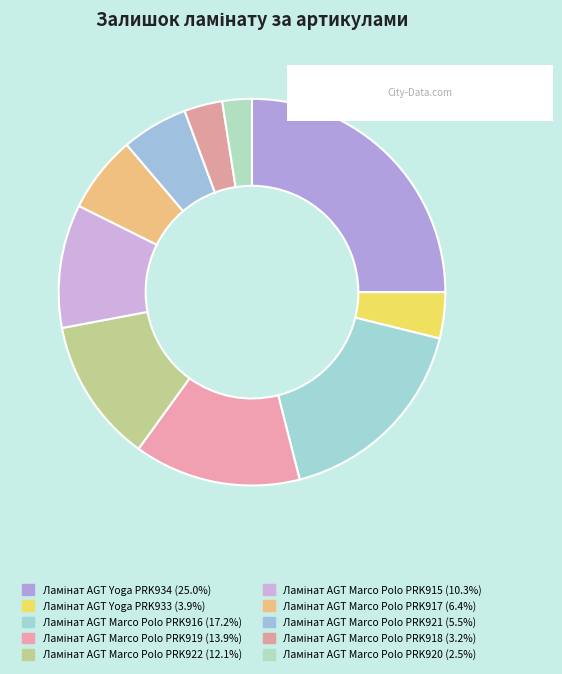

To the nearest percent, what is the difference between the Ламінат AGT Yoga PRK933 and Ламінат AGT Yoga PRK934 slice percentages?

21%